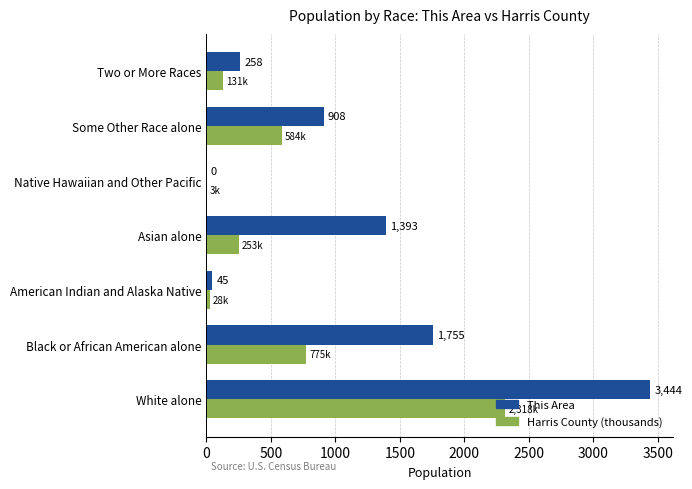

Count the number of data series in this chart.

2